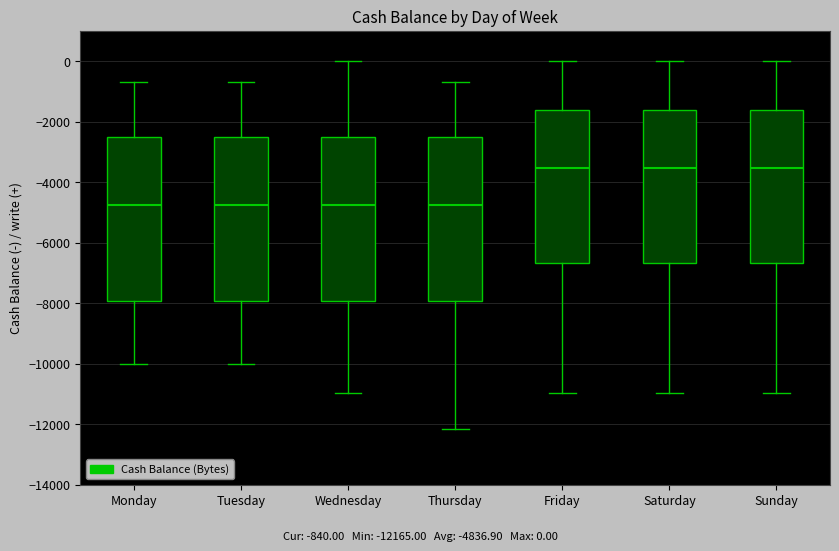

Where does the upper whisker of the box for Wednesday end on the y-axis? The values are not printed on the chart, so give them approximately, as read against the axis.

0